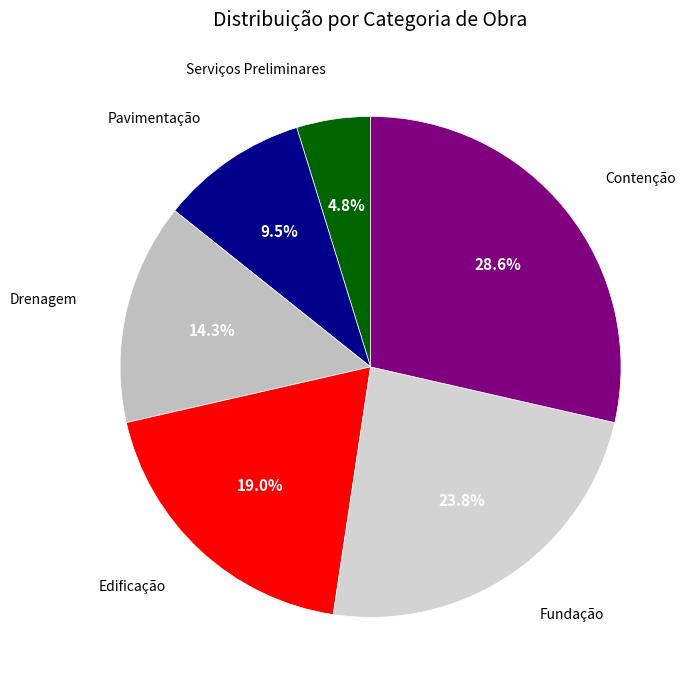

Approximately how many times larger is the value at Serviços Preliminares compared to Drenagem?

0.3